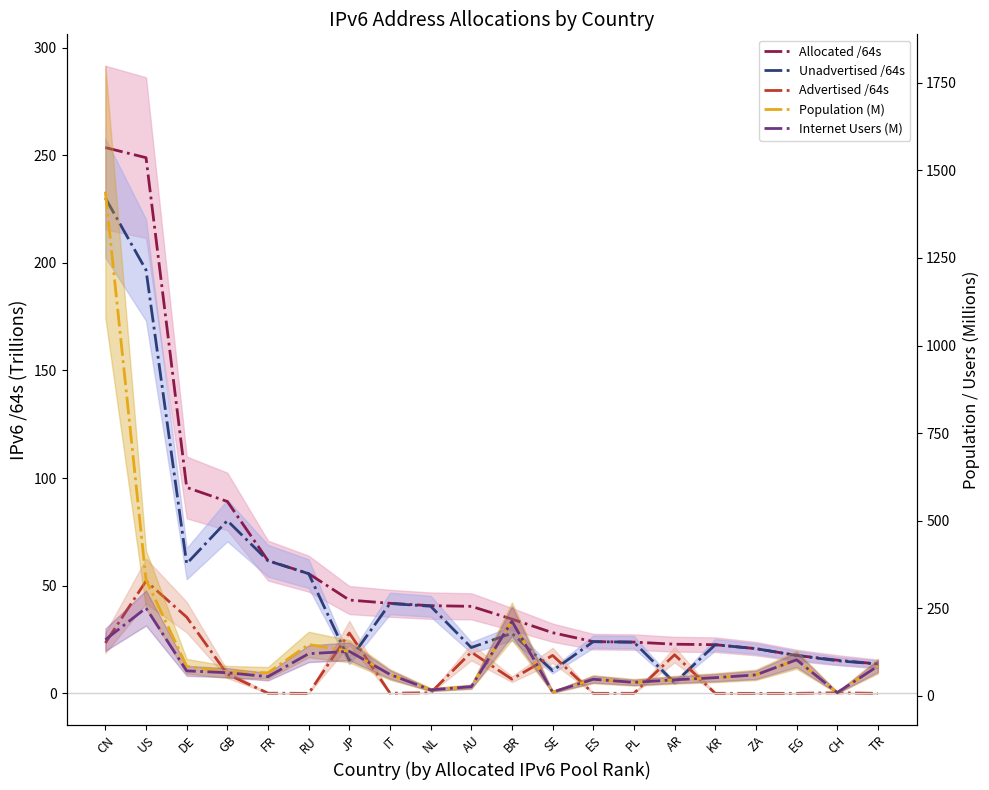

Does the chart display data point markers on the line(s)?

No